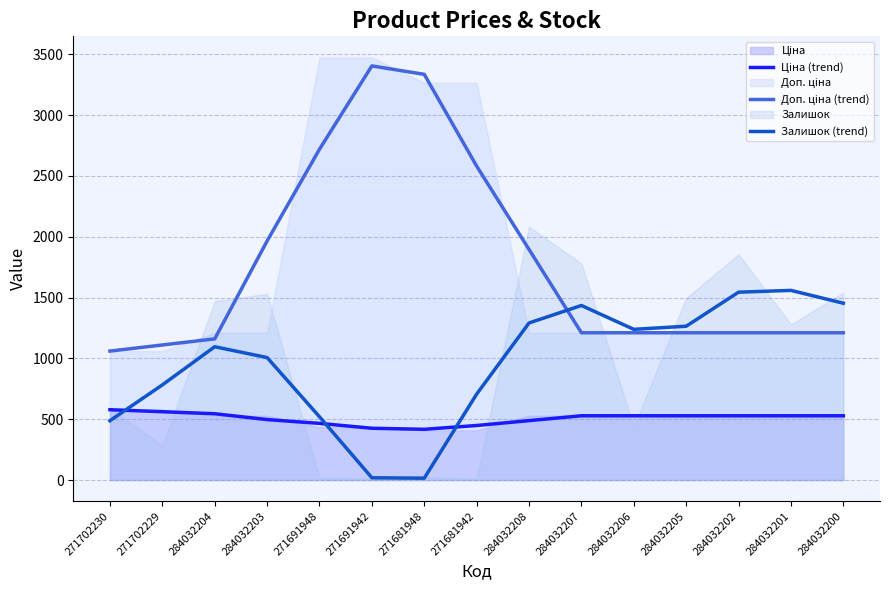

Which series has the largest total across all categories?

Доп. ціна (trend)